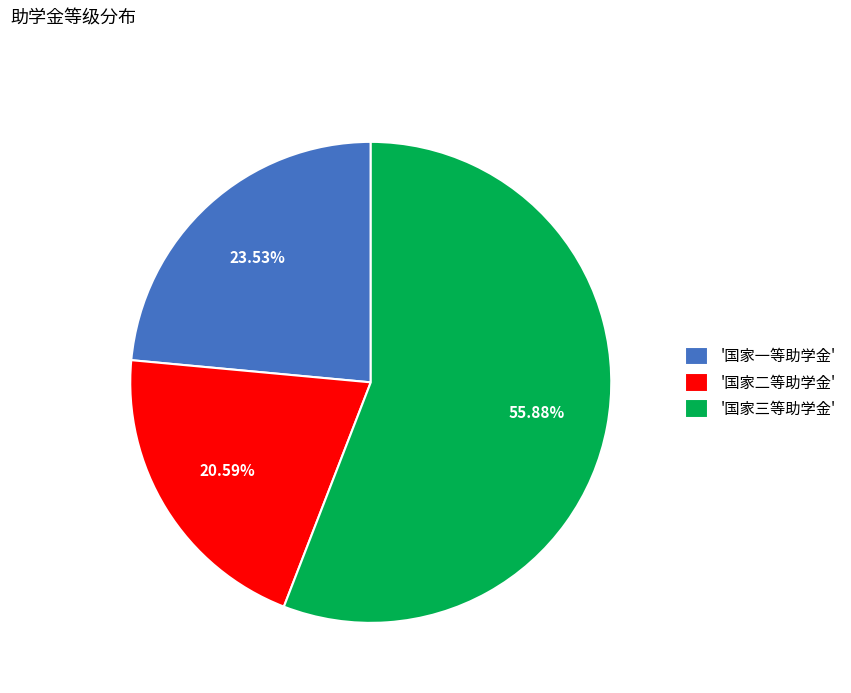

Is the sum of '国家三等助学金' and '国家二等助学金' greater than half?

Yes